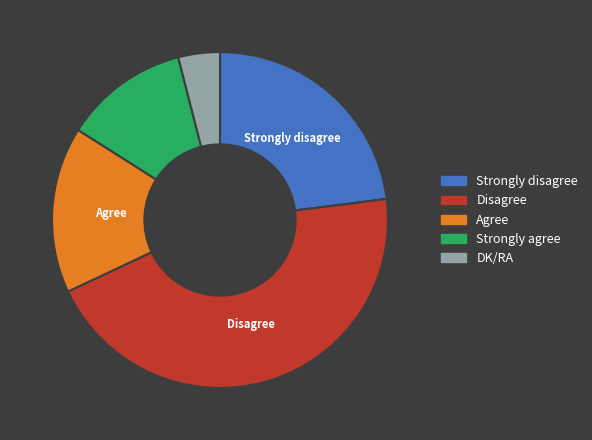

Do Disagree and Agree together represent more than half of the pie?

Yes